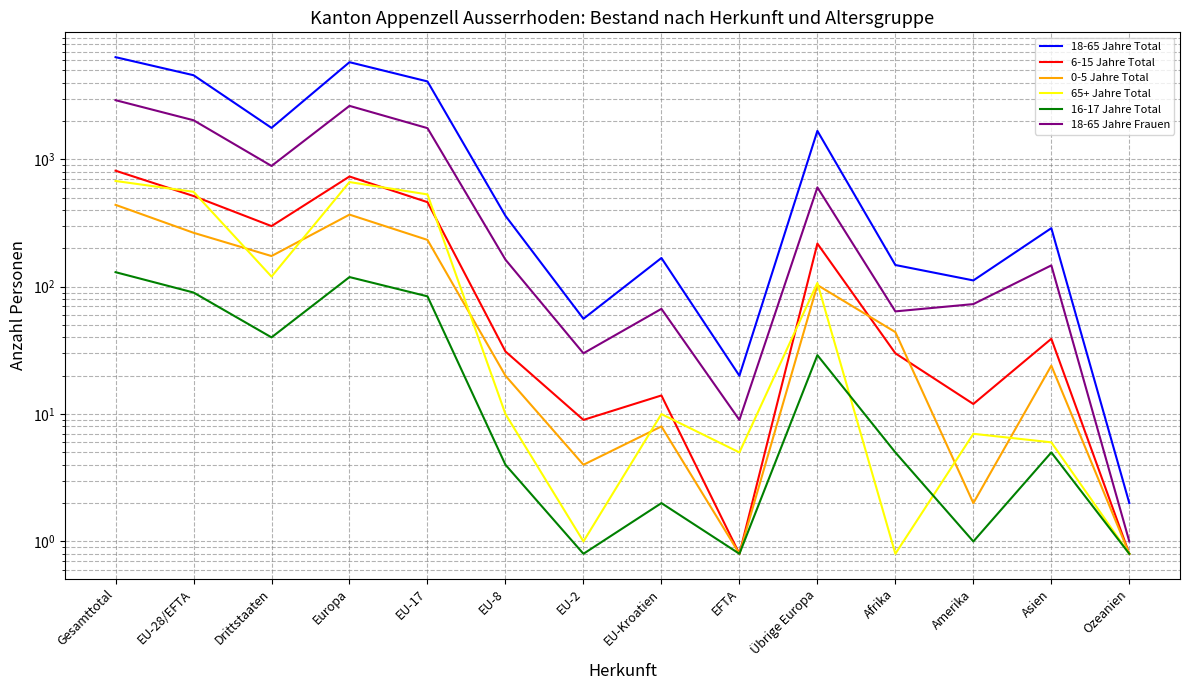

At which label does 65+ Jahre Total first exceed 10?

Gesamttotal